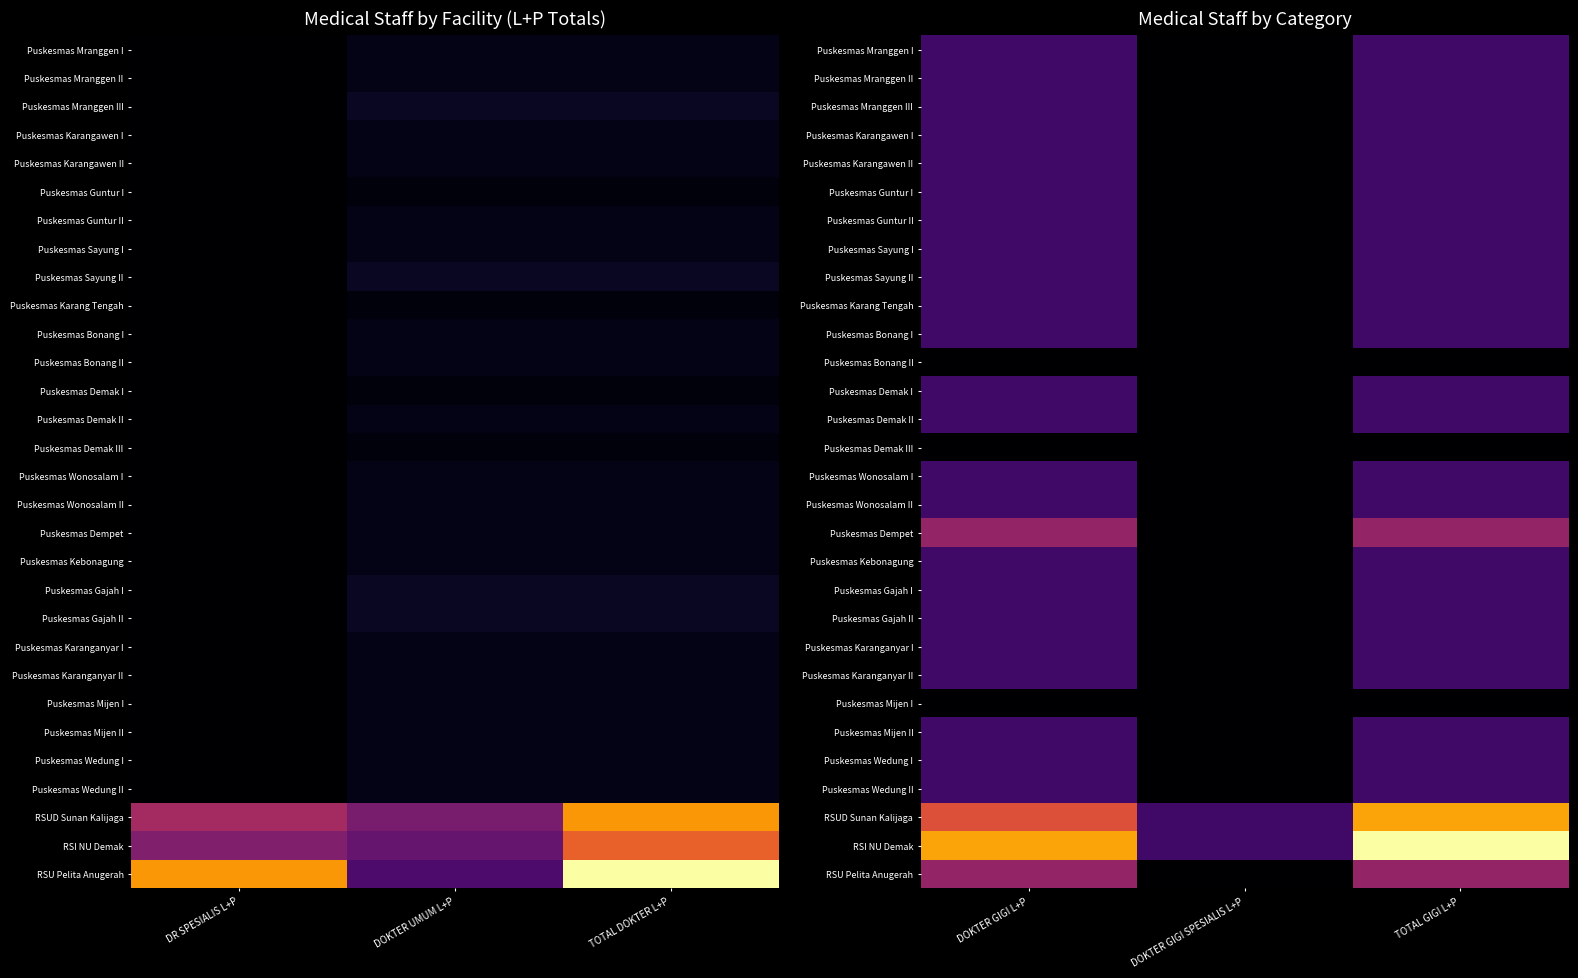

Is the value of Puskesmas Karangawen II at DOKTER GIGI L+P greater than the value of Puskesmas Mranggen II at DOKTER GIGI L+P?

No